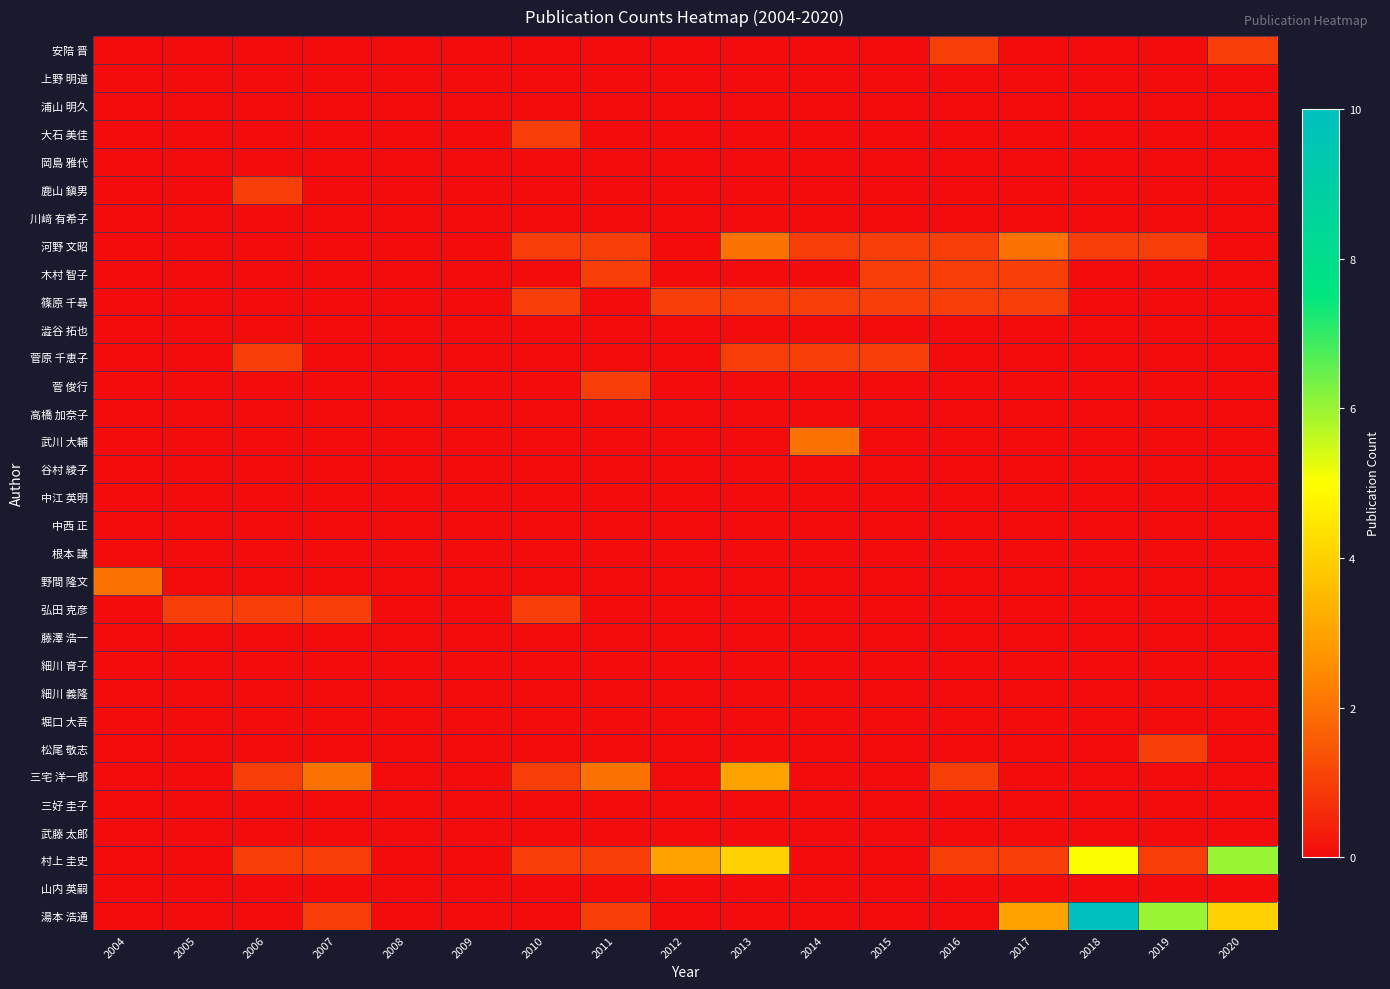

Reading left to right, list all the values displayed in this chart.

安陪 晋: 2004=0	2005=0	2006=0	2007=0	2008=0	2009=0	2010=0	2011=0	2012=0	2013=0	2014=0	2015=0	2016=1	2017=0	2018=0	2019=0	2020=1
上野 明道: 2004=0	2005=0	2006=0	2007=0	2008=0	2009=0	2010=0	2011=0	2012=0	2013=0	2014=0	2015=0	2016=0	2017=0	2018=0	2019=0	2020=0
浦山 明久: 2004=0	2005=0	2006=0	2007=0	2008=0	2009=0	2010=0	2011=0	2012=0	2013=0	2014=0	2015=0	2016=0	2017=0	2018=0	2019=0	2020=0
大石 美佳: 2004=0	2005=0	2006=0	2007=0	2008=0	2009=0	2010=1	2011=0	2012=0	2013=0	2014=0	2015=0	2016=0	2017=0	2018=0	2019=0	2020=0
岡島 雅代: 2004=0	2005=0	2006=0	2007=0	2008=0	2009=0	2010=0	2011=0	2012=0	2013=0	2014=0	2015=0	2016=0	2017=0	2018=0	2019=0	2020=0
鹿山 鎭男: 2004=0	2005=0	2006=1	2007=0	2008=0	2009=0	2010=0	2011=0	2012=0	2013=0	2014=0	2015=0	2016=0	2017=0	2018=0	2019=0	2020=0
川﨑 有希子: 2004=0	2005=0	2006=0	2007=0	2008=0	2009=0	2010=0	2011=0	2012=0	2013=0	2014=0	2015=0	2016=0	2017=0	2018=0	2019=0	2020=0
河野 文昭: 2004=0	2005=0	2006=0	2007=0	2008=0	2009=0	2010=1	2011=1	2012=0	2013=2	2014=1	2015=1	2016=1	2017=2	2018=1	2019=1	2020=0
木村 智子: 2004=0	2005=0	2006=0	2007=0	2008=0	2009=0	2010=0	2011=1	2012=0	2013=0	2014=0	2015=1	2016=1	2017=1	2018=0	2019=0	2020=0
篠原 千尋: 2004=0	2005=0	2006=0	2007=0	2008=0	2009=0	2010=1	2011=0	2012=1	2013=1	2014=1	2015=1	2016=1	2017=1	2018=0	2019=0	2020=0
澁谷 拓也: 2004=0	2005=0	2006=0	2007=0	2008=0	2009=0	2010=0	2011=0	2012=0	2013=0	2014=0	2015=0	2016=0	2017=0	2018=0	2019=0	2020=0
菅原 千恵子: 2004=0	2005=0	2006=1	2007=0	2008=0	2009=0	2010=0	2011=0	2012=0	2013=1	2014=1	2015=1	2016=0	2017=0	2018=0	2019=0	2020=0
菅 俊行: 2004=0	2005=0	2006=0	2007=0	2008=0	2009=0	2010=0	2011=1	2012=0	2013=0	2014=0	2015=0	2016=0	2017=0	2018=0	2019=0	2020=0
高橋 加奈子: 2004=0	2005=0	2006=0	2007=0	2008=0	2009=0	2010=0	2011=0	2012=0	2013=0	2014=0	2015=0	2016=0	2017=0	2018=0	2019=0	2020=0
武川 大輔: 2004=0	2005=0	2006=0	2007=0	2008=0	2009=0	2010=0	2011=0	2012=0	2013=0	2014=2	2015=0	2016=0	2017=0	2018=0	2019=0	2020=0
谷村 綾子: 2004=0	2005=0	2006=0	2007=0	2008=0	2009=0	2010=0	2011=0	2012=0	2013=0	2014=0	2015=0	2016=0	2017=0	2018=0	2019=0	2020=0
中江 英明: 2004=0	2005=0	2006=0	2007=0	2008=0	2009=0	2010=0	2011=0	2012=0	2013=0	2014=0	2015=0	2016=0	2017=0	2018=0	2019=0	2020=0
中西 正: 2004=0	2005=0	2006=0	2007=0	2008=0	2009=0	2010=0	2011=0	2012=0	2013=0	2014=0	2015=0	2016=0	2017=0	2018=0	2019=0	2020=0
根本 謙: 2004=0	2005=0	2006=0	2007=0	2008=0	2009=0	2010=0	2011=0	2012=0	2013=0	2014=0	2015=0	2016=0	2017=0	2018=0	2019=0	2020=0
野間 隆文: 2004=2	2005=0	2006=0	2007=0	2008=0	2009=0	2010=0	2011=0	2012=0	2013=0	2014=0	2015=0	2016=0	2017=0	2018=0	2019=0	2020=0
弘田 克彦: 2004=0	2005=1	2006=1	2007=1	2008=0	2009=0	2010=1	2011=0	2012=0	2013=0	2014=0	2015=0	2016=0	2017=0	2018=0	2019=0	2020=0
藤澤 浩一: 2004=0	2005=0	2006=0	2007=0	2008=0	2009=0	2010=0	2011=0	2012=0	2013=0	2014=0	2015=0	2016=0	2017=0	2018=0	2019=0	2020=0
細川 育子: 2004=0	2005=0	2006=0	2007=0	2008=0	2009=0	2010=0	2011=0	2012=0	2013=0	2014=0	2015=0	2016=0	2017=0	2018=0	2019=0	2020=0
細川 義隆: 2004=0	2005=0	2006=0	2007=0	2008=0	2009=0	2010=0	2011=0	2012=0	2013=0	2014=0	2015=0	2016=0	2017=0	2018=0	2019=0	2020=0
堀口 大吾: 2004=0	2005=0	2006=0	2007=0	2008=0	2009=0	2010=0	2011=0	2012=0	2013=0	2014=0	2015=0	2016=0	2017=0	2018=0	2019=0	2020=0
松尾 敬志: 2004=0	2005=0	2006=0	2007=0	2008=0	2009=0	2010=0	2011=0	2012=0	2013=0	2014=0	2015=0	2016=0	2017=0	2018=0	2019=1	2020=0
三宅 洋一郎: 2004=0	2005=0	2006=1	2007=2	2008=0	2009=0	2010=1	2011=2	2012=0	2013=3	2014=0	2015=0	2016=1	2017=0	2018=0	2019=0	2020=0
三好 圭子: 2004=0	2005=0	2006=0	2007=0	2008=0	2009=0	2010=0	2011=0	2012=0	2013=0	2014=0	2015=0	2016=0	2017=0	2018=0	2019=0	2020=0
武藤 太郎: 2004=0	2005=0	2006=0	2007=0	2008=0	2009=0	2010=0	2011=0	2012=0	2013=0	2014=0	2015=0	2016=0	2017=0	2018=0	2019=0	2020=0
村上 圭史: 2004=0	2005=0	2006=1	2007=1	2008=0	2009=0	2010=1	2011=1	2012=3	2013=4	2014=0	2015=0	2016=1	2017=1	2018=5	2019=1	2020=6
山内 英嗣: 2004=0	2005=0	2006=0	2007=0	2008=0	2009=0	2010=0	2011=0	2012=0	2013=0	2014=0	2015=0	2016=0	2017=0	2018=0	2019=0	2020=0
湯本 浩通: 2004=0	2005=0	2006=0	2007=1	2008=0	2009=0	2010=0	2011=1	2012=0	2013=0	2014=0	2015=0	2016=0	2017=3	2018=10	2019=6	2020=4